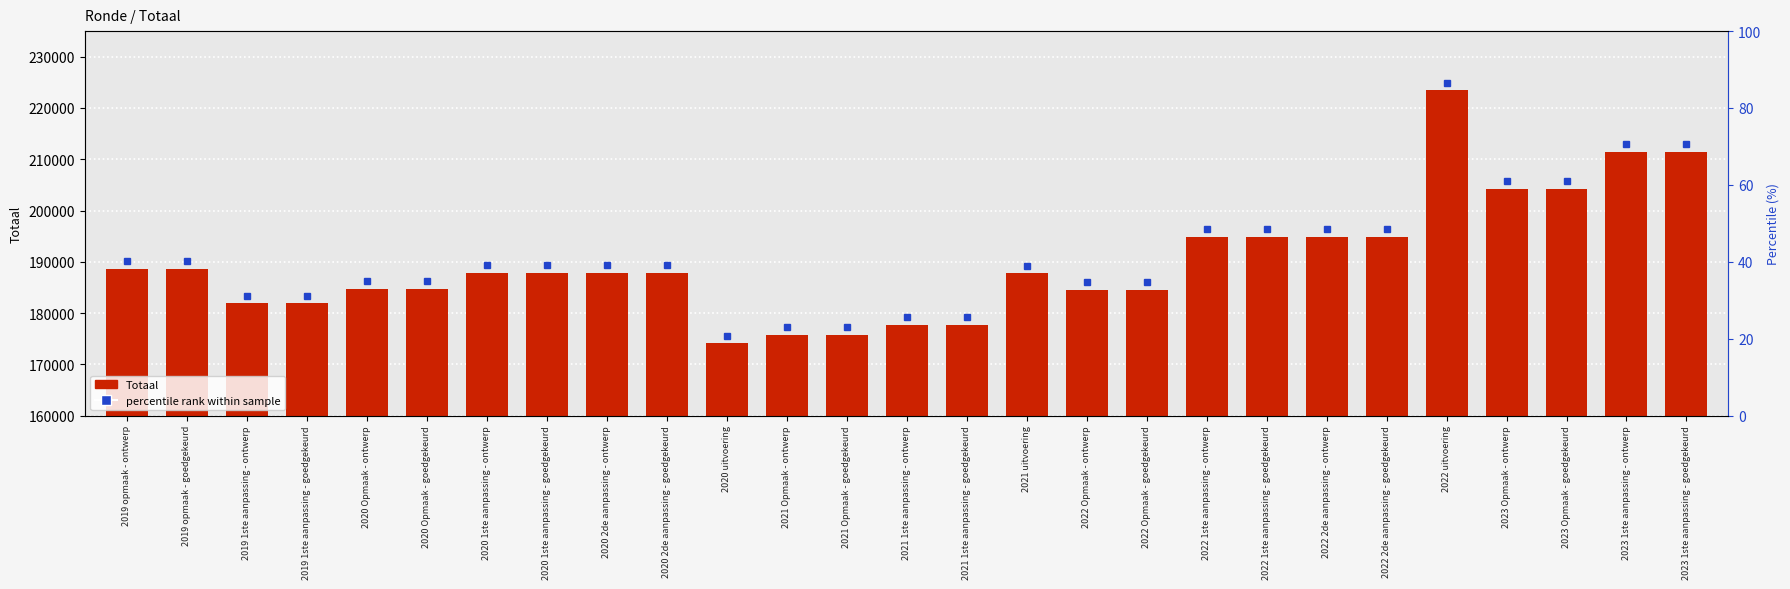

Is it true that the value at 2019 1ste aanpassing - ontwerp is 289145?

False